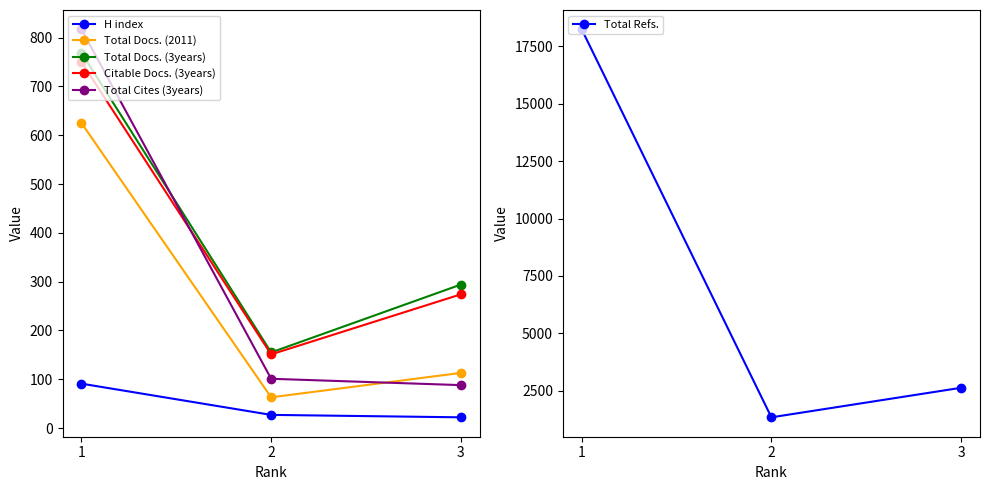

How many data points in Total Cites (3years) are less than 101?

1